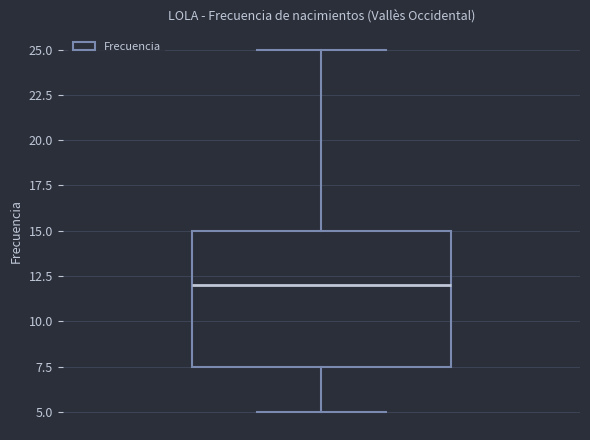

Where does the median line of the box sit on the y-axis? The values are not printed on the chart, so give them approximately, as read against the axis.

12.0